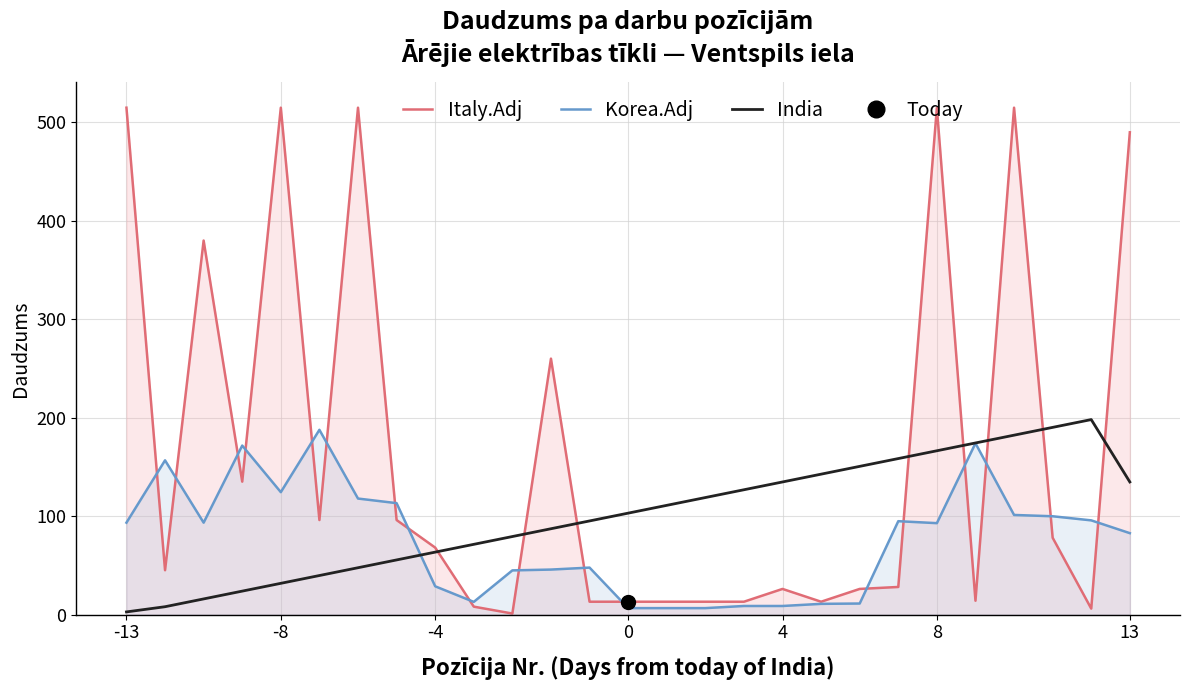

List the series in order of their peak value, highest first.

Italy.Adj, India, Korea.Adj